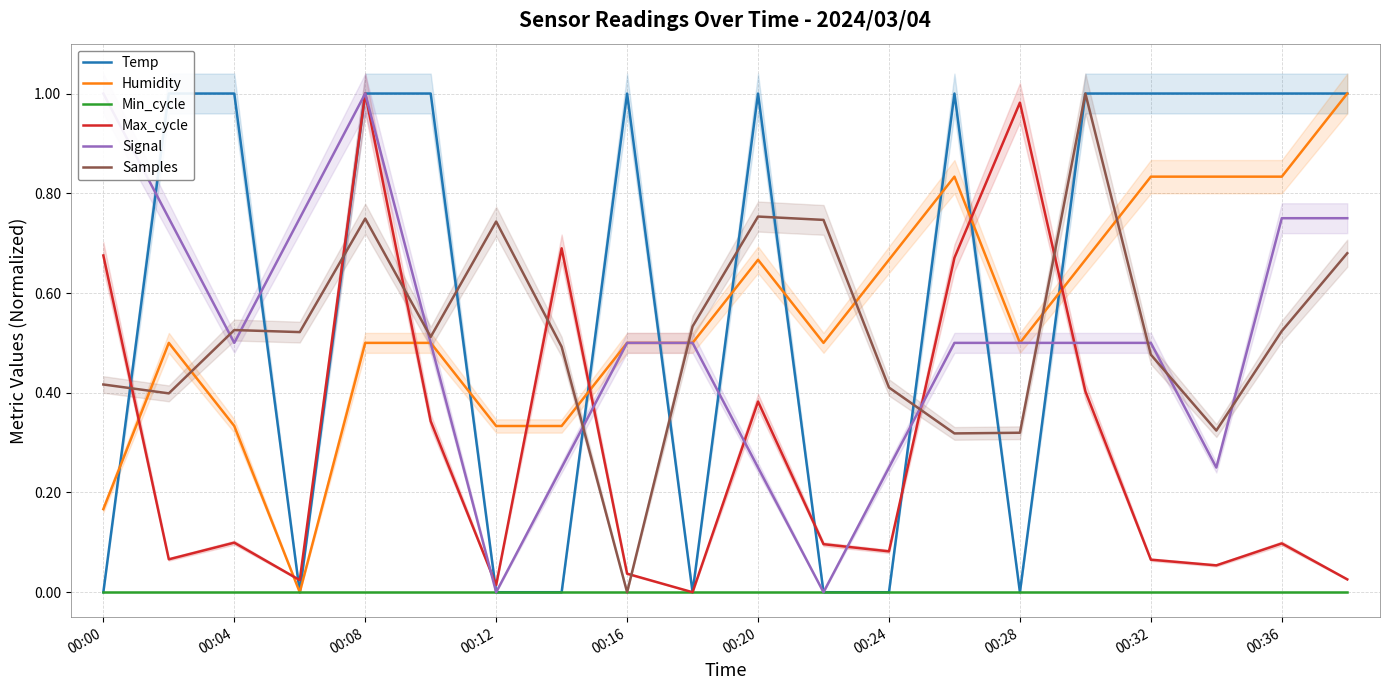

Is it true that Max_cycle equals 0.3 at 00:00?

False